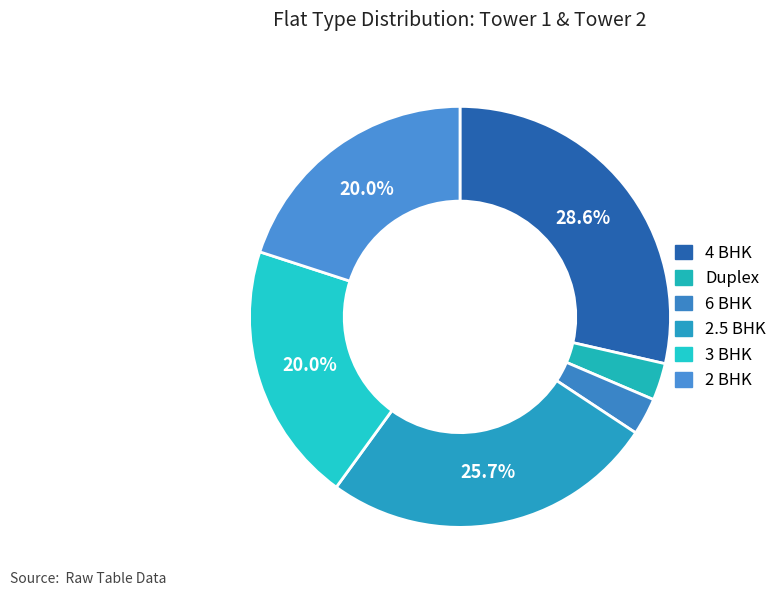

To the nearest percent, what is the average slice percentage?

17%